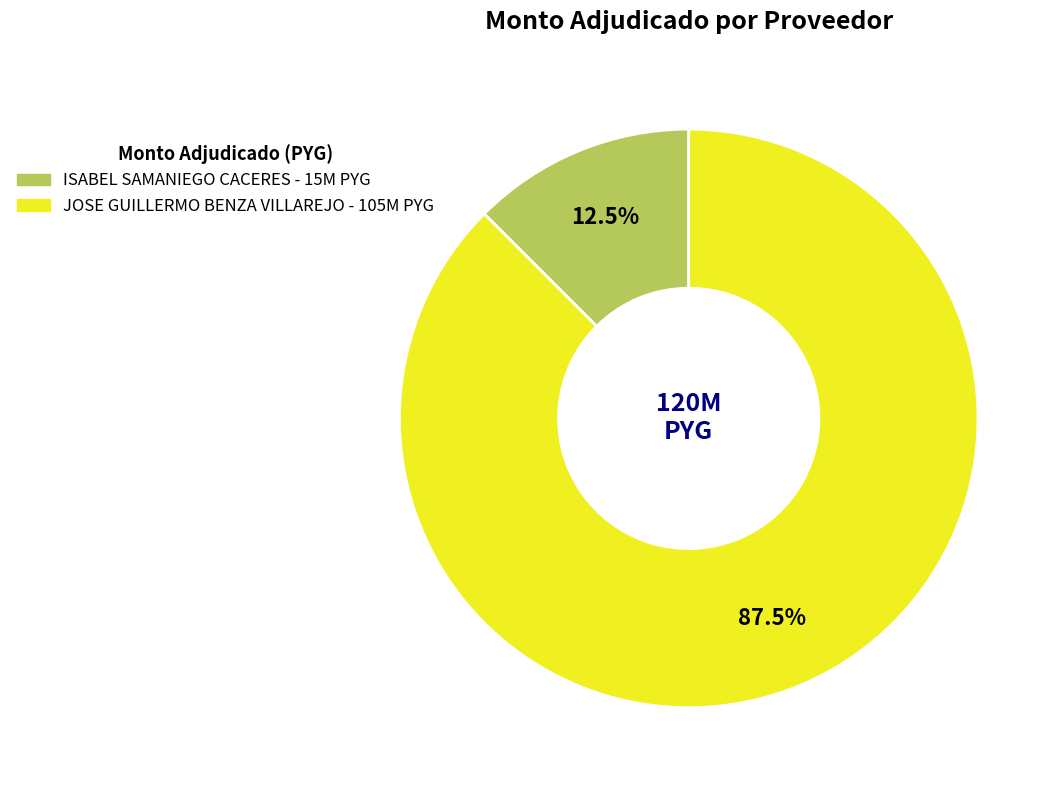

Do ISABEL SAMANIEGO CACERES and JOSE GUILLERMO BENZA VILLAREJO together represent more than half of the pie?

Yes